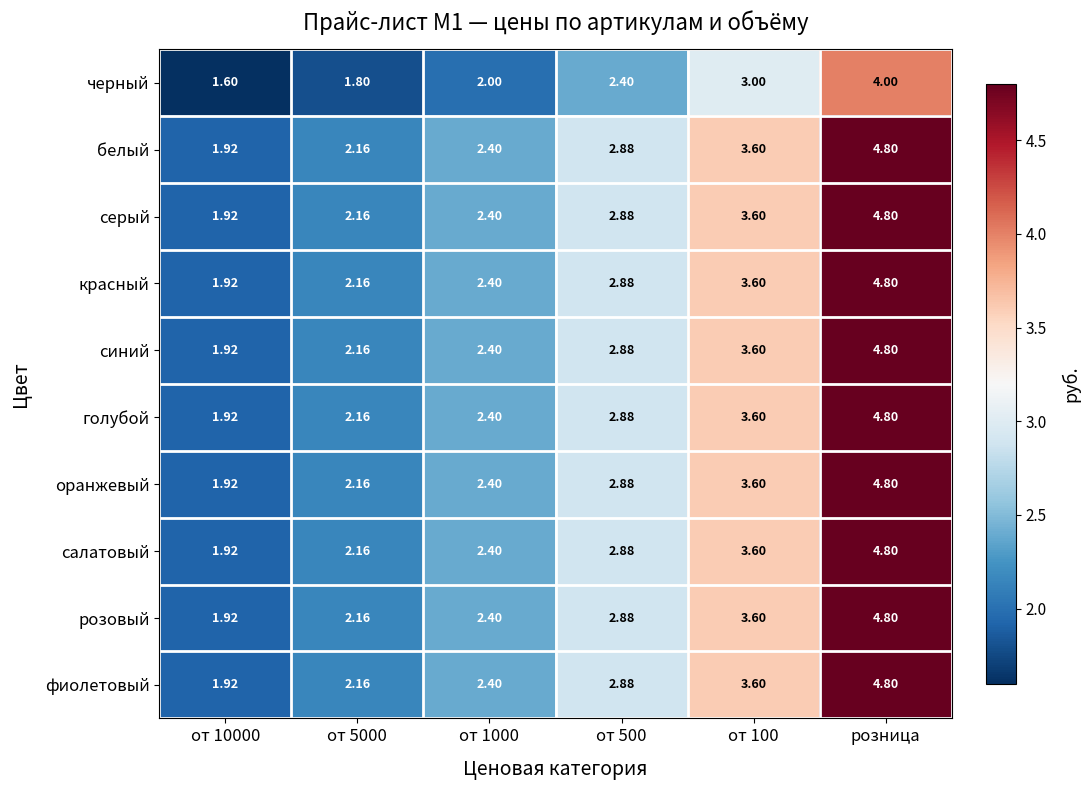

At which category is the sum across all series the highest?

розница